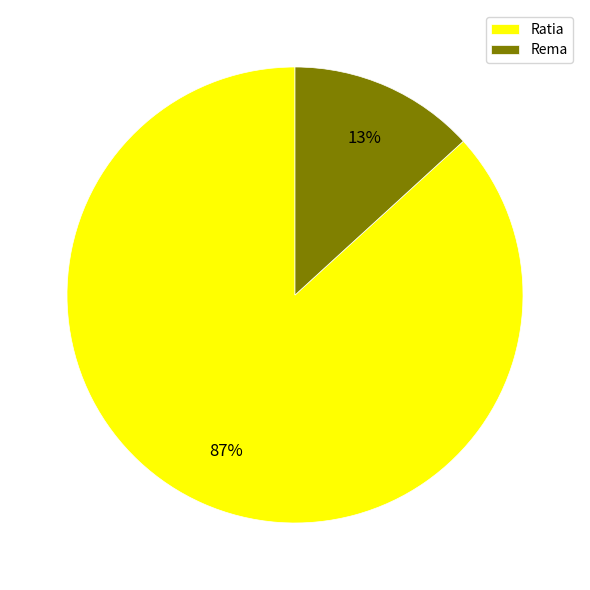

Between Rema and Ratia, which is larger?

Ratia